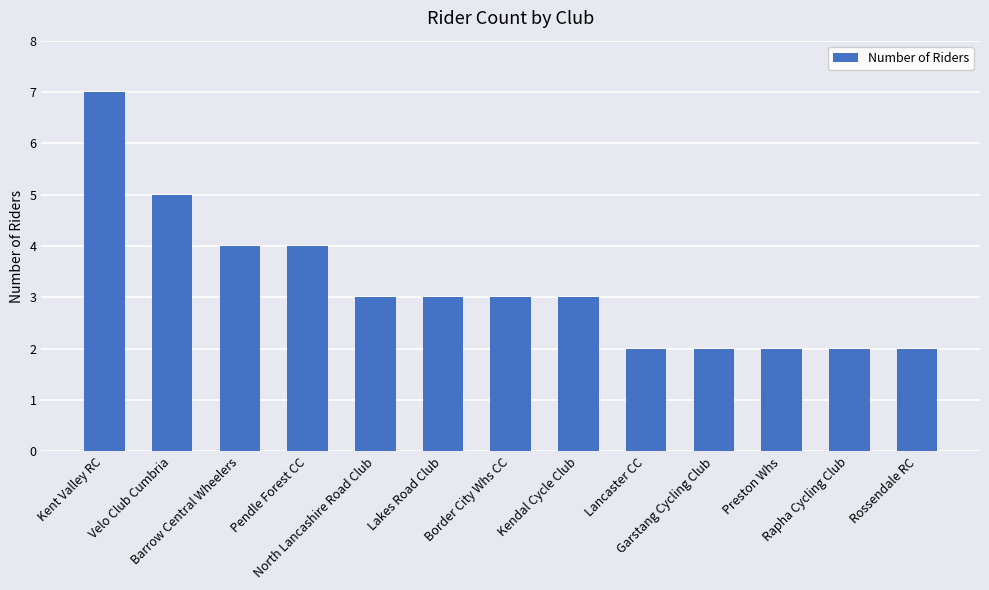

Reading left to right, extract all data points from this chart.

7	5	4	4	3	3	3	3	2	2	2	2	2